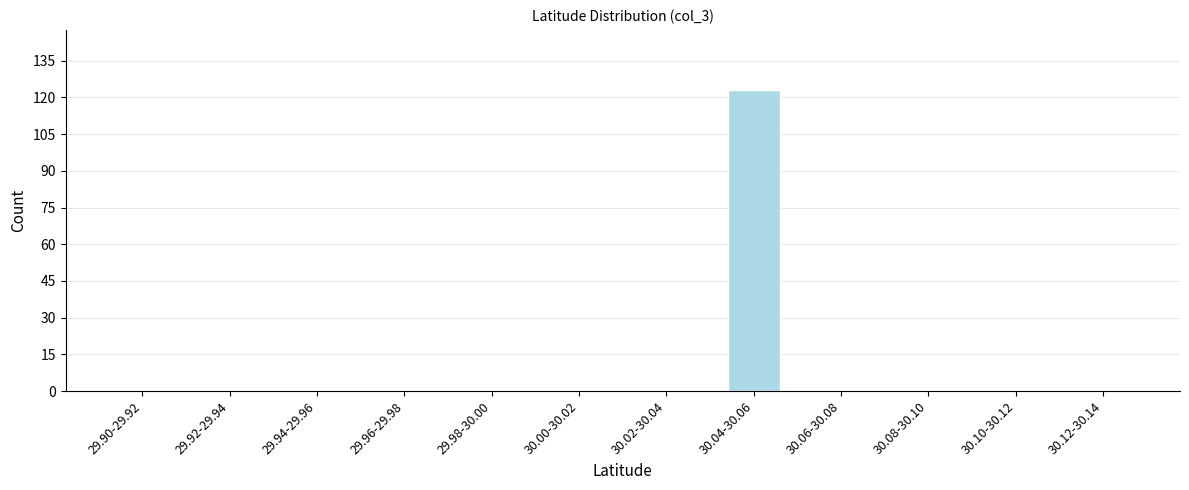

Reading left to right, list all the values displayed in this chart.

29.90-29.92=0	29.92-29.94=0	29.94-29.96=0	29.96-29.98=0	29.98-30.00=0	30.00-30.02=0	30.02-30.04=0	30.04-30.06=123	30.06-30.08=0	30.08-30.10=0	30.10-30.12=0	30.12-30.14=0